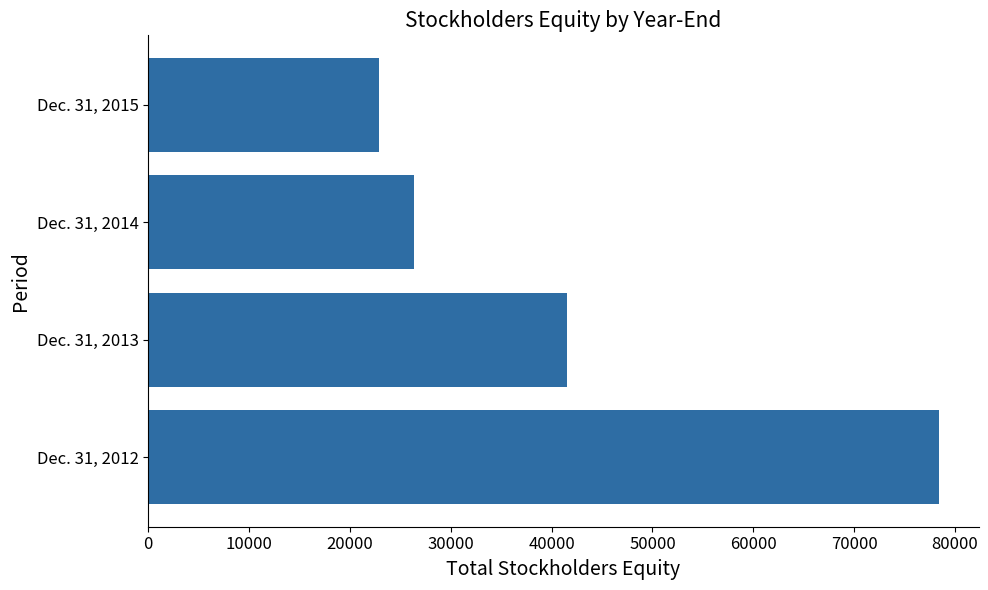

Does the chart contain any negative values?

No